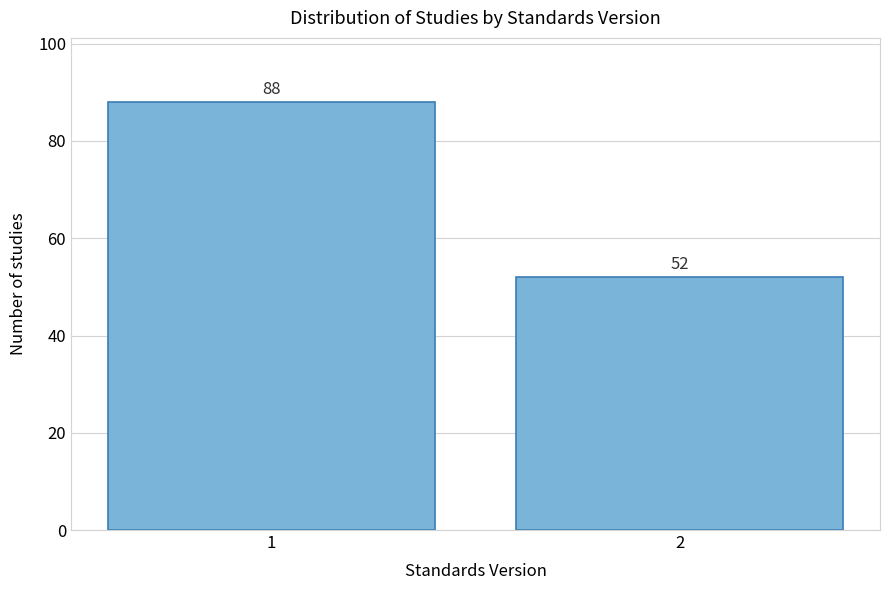

Reading right to left, list all the values displayed in this chart.

2=52	1=88